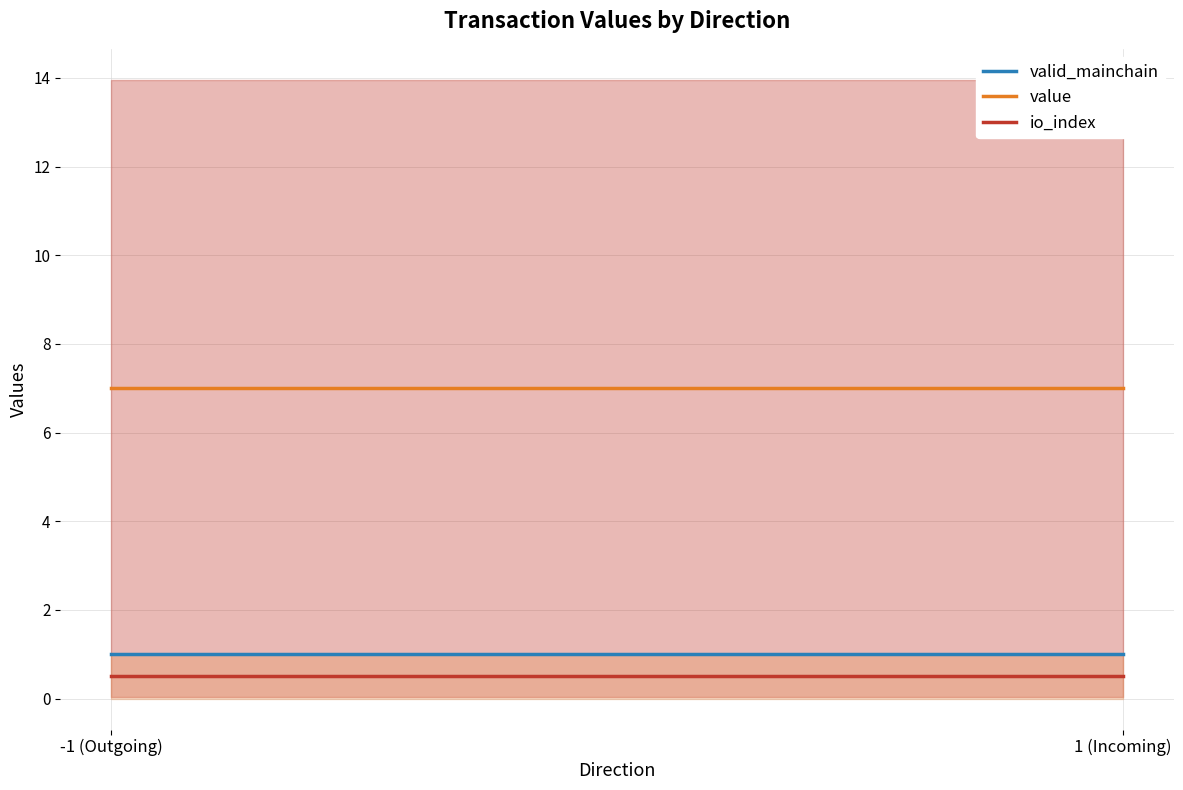

What are all the series names shown in the legend?

valid_mainchain, value, io_index